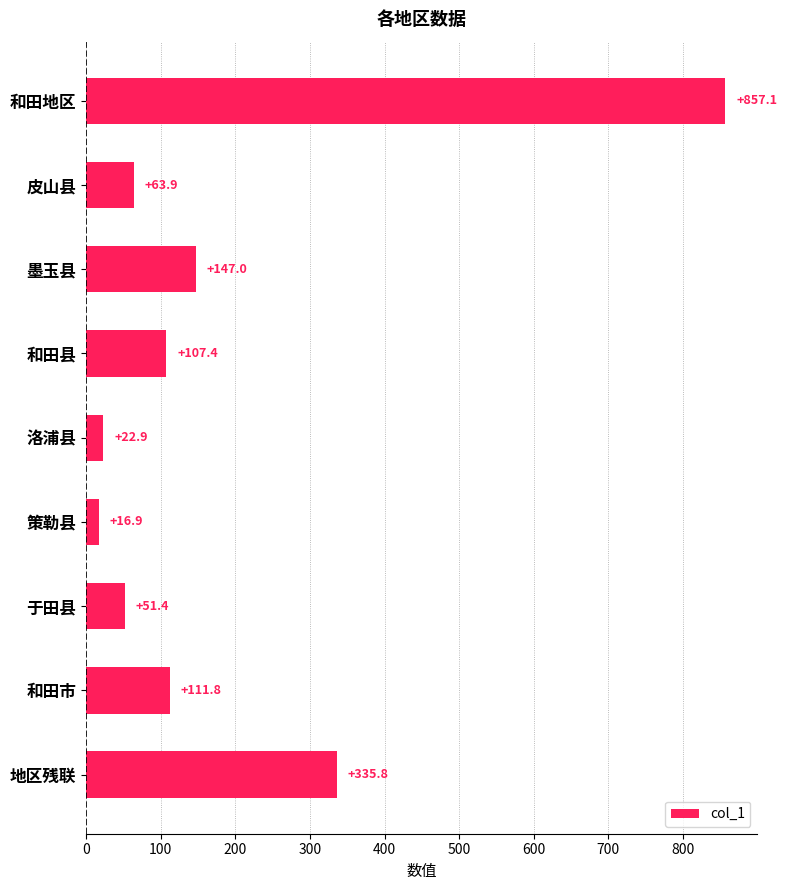

Rank the categories by value from highest to lowest.

和田地区, 地区残联, 墨玉县, 和田市, 和田县, 皮山县, 于田县, 洛浦县, 策勒县